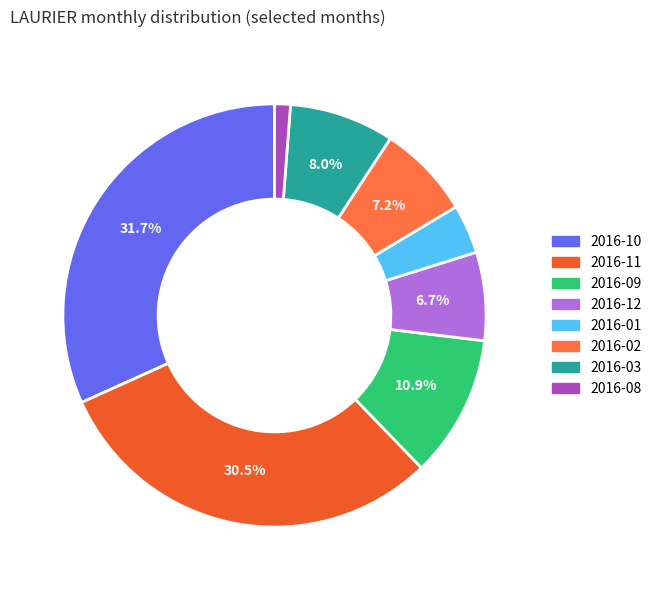

Approximately how many times larger is the value at 2016-11 compared to 2016-08?

25.2